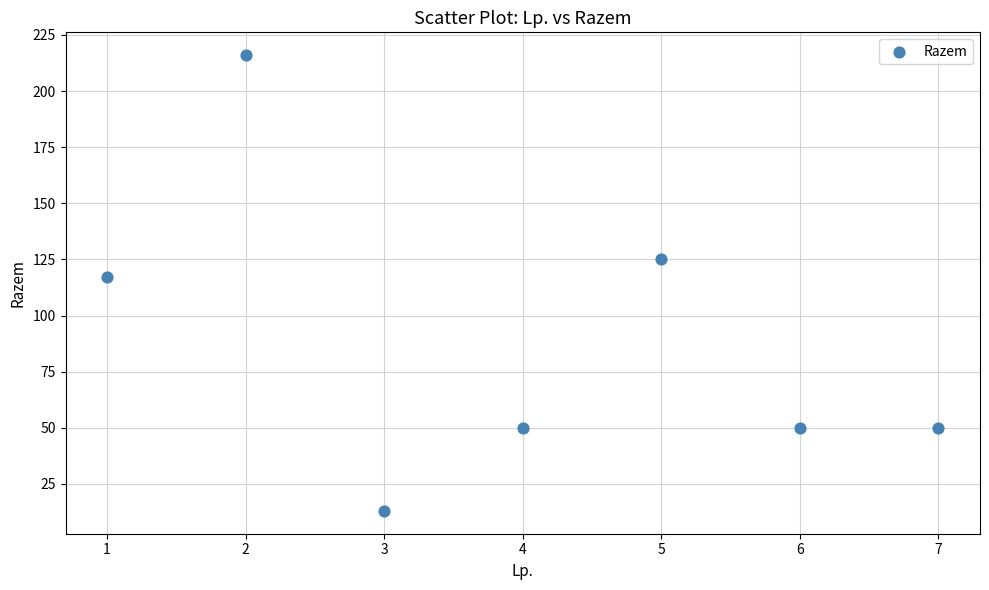

What Y value in the scatter plot is closest to 114?

117